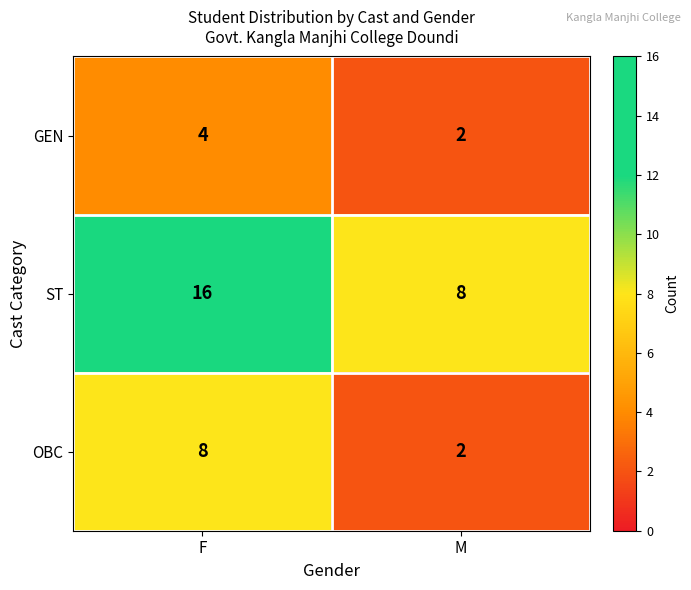

True or false: GEN has a value of 4 at F.

True